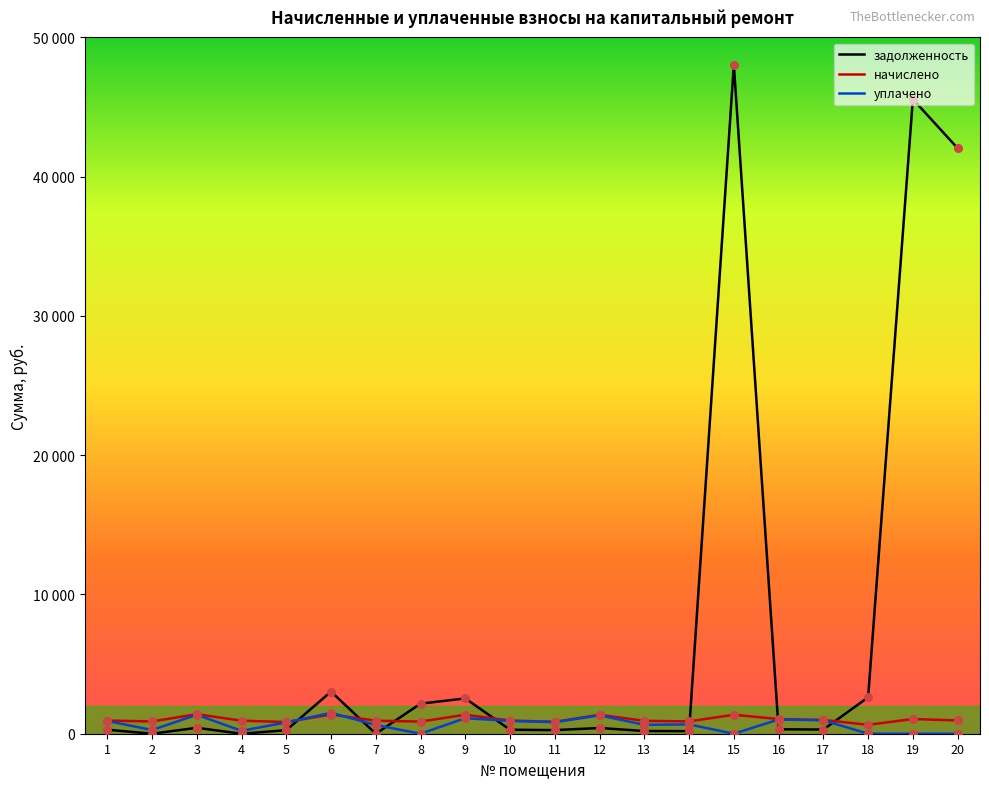

Which series has the largest total across all categories?

задолженность